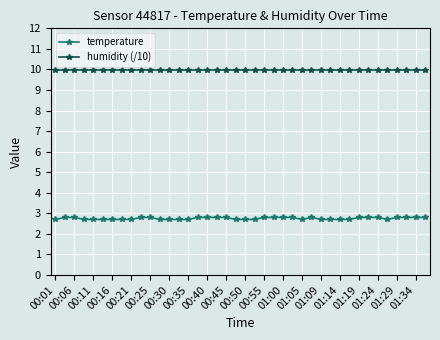

What is the value of the humidity (/10) point at the 18th from the left?

10.0